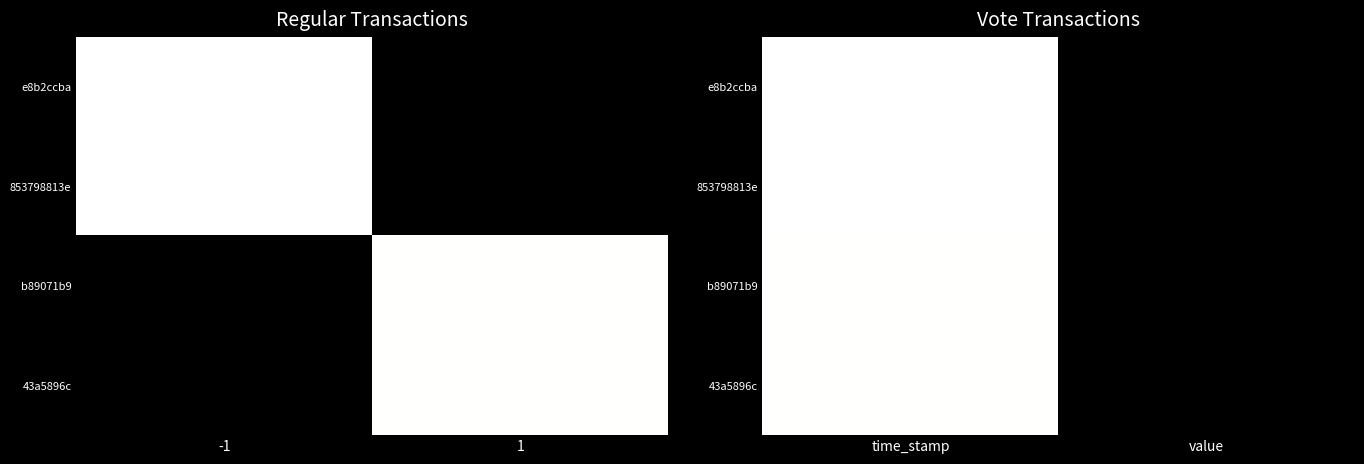

At which label is e8b2ccba closest to 0?

value